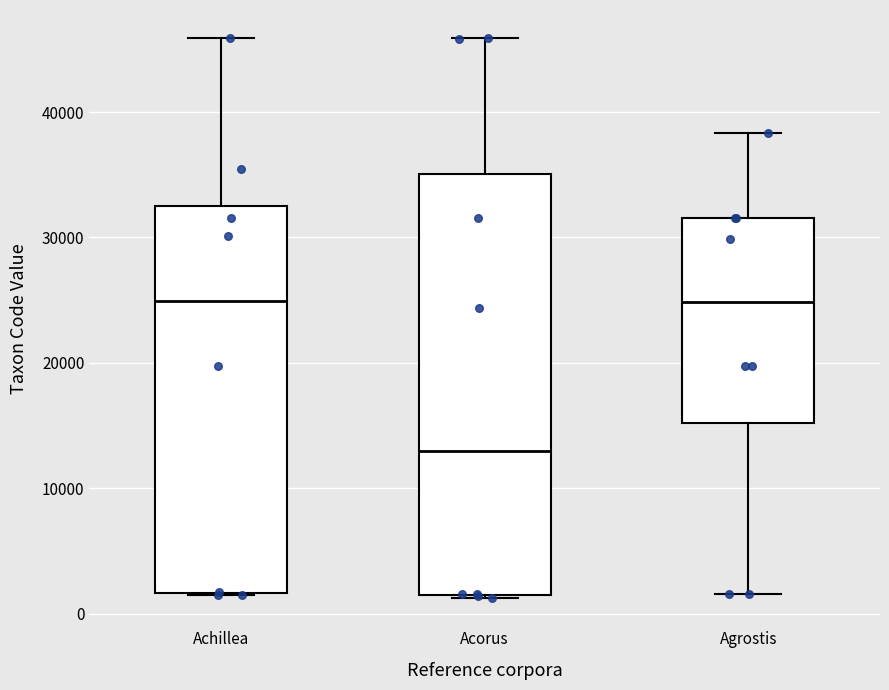

Reading left to right, transcribe this box plot: for each box, give where its median line is, the range the box spans, and where its two whiskers end, as read against the y-axis. The values are not printed on the chart, so give them approximately, as read against the axis.

Achillea: median 25000, box 2000 to 33000, whiskers 1000 to 46000
Acorus: median 13000, box 2000 to 35000, whiskers 1000 to 46000
Agrostis: median 25000, box 15000 to 32000, whiskers 2000 to 38000